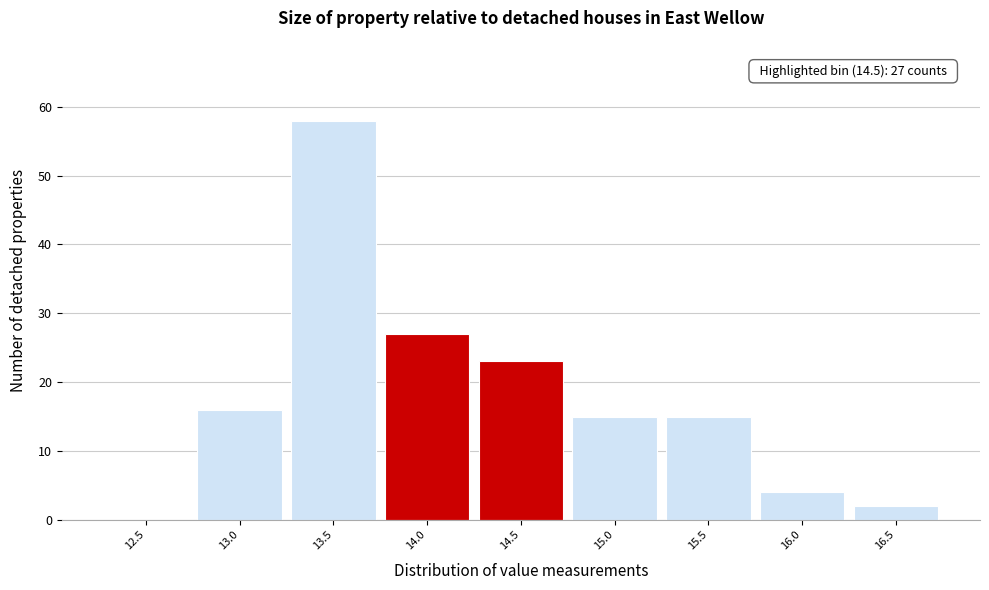

Reading left to right, transcribe all the data shown in this chart.

12.5=0	13.0=16	13.5=58	14.0=27	14.5=23	15.0=15	15.5=15	16.0=4	16.5=2